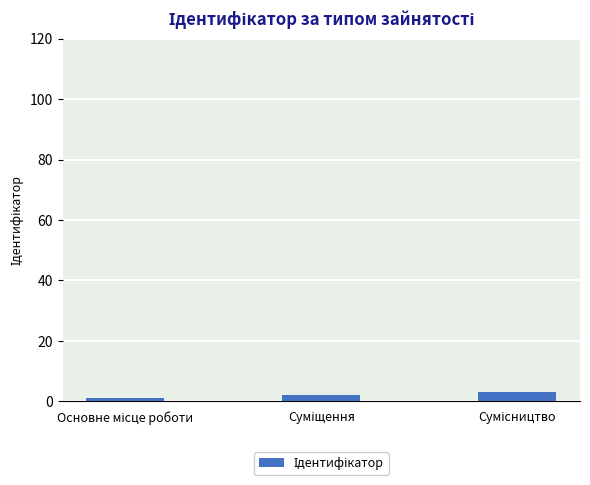

What is the sum of all values?

6